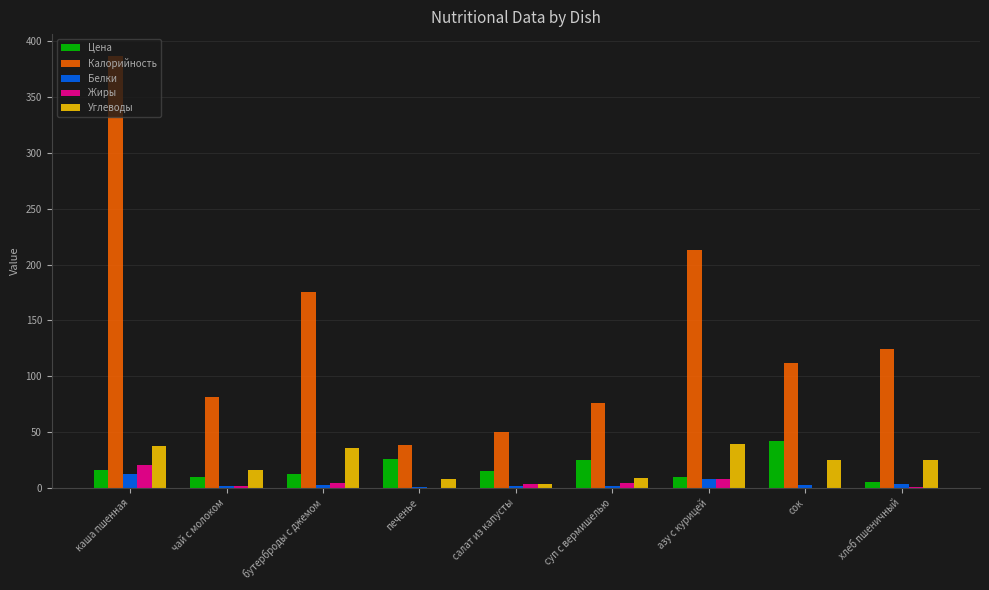

At which category is the sum across all series the highest?

каша пшенная